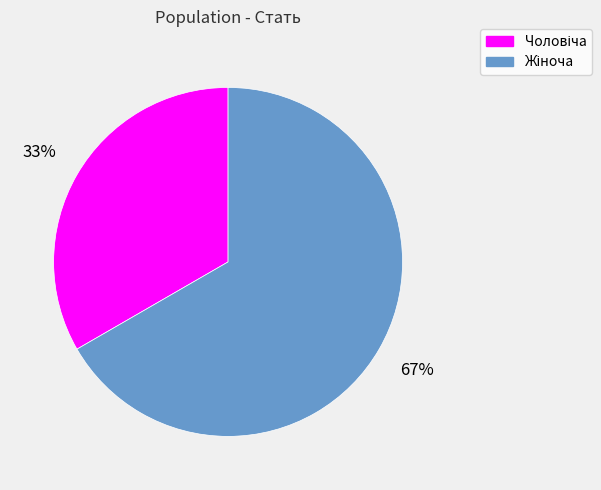

Is there any slice that represents more than half of the pie?

Yes